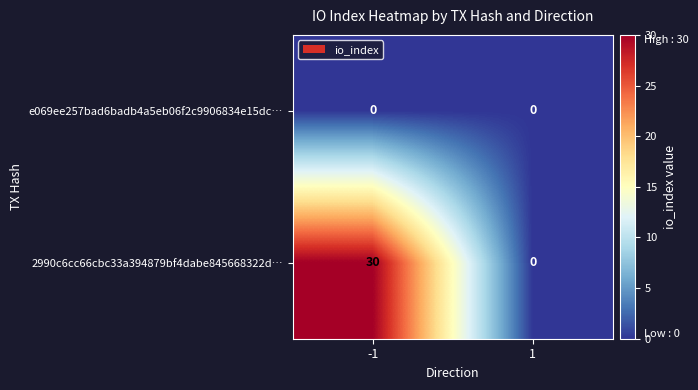

True or false: 2990c6cc66cbc33a394879bf4dabe845668322d… has a value of -11 at 1.

False